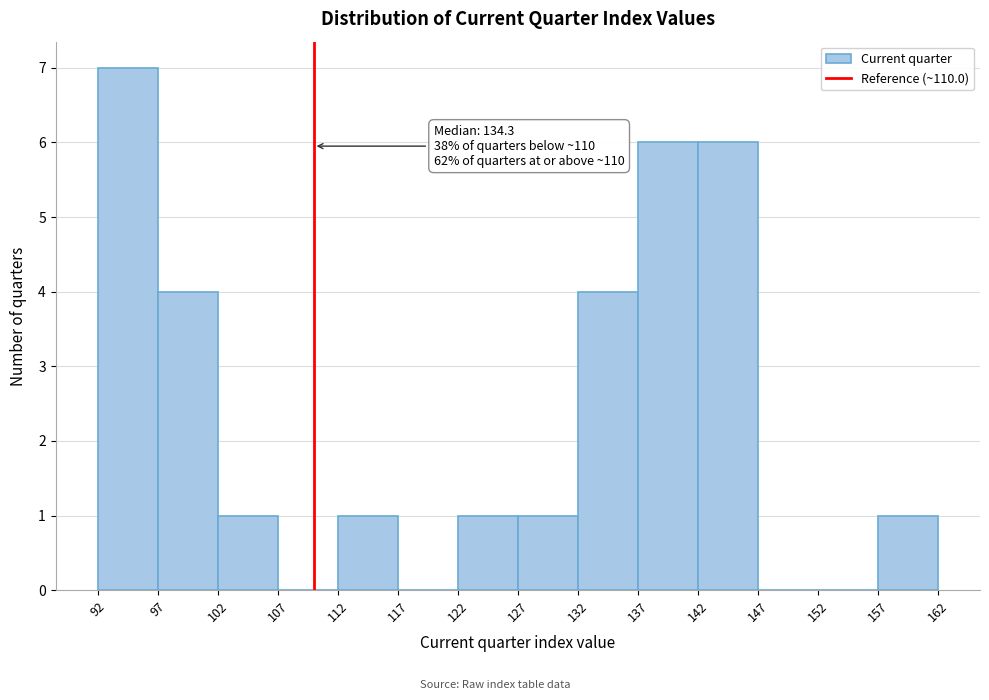

Which range on the x-axis has the tallest bar?

92 to 97